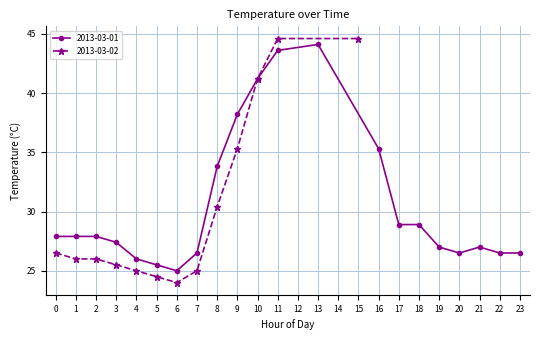

How many values are below 27?

15